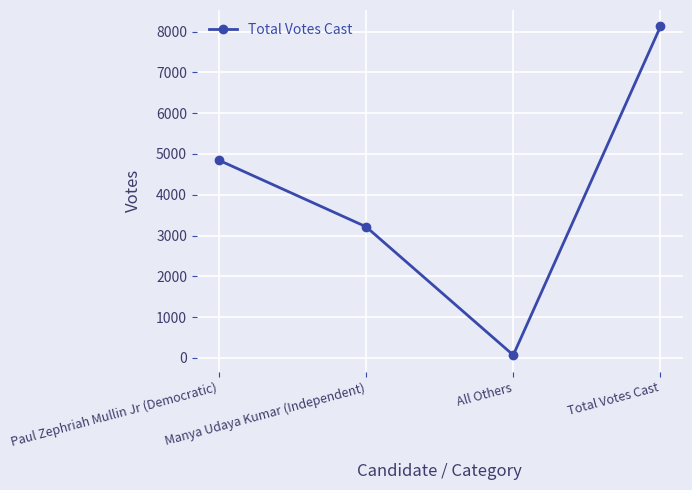

Reading left to right, transcribe all the data shown in this chart.

Paul Zephriah Mullin Jr (Democratic)=4848	Manya Udaya Kumar (Independent)=3215	All Others=66	Total Votes Cast=8129